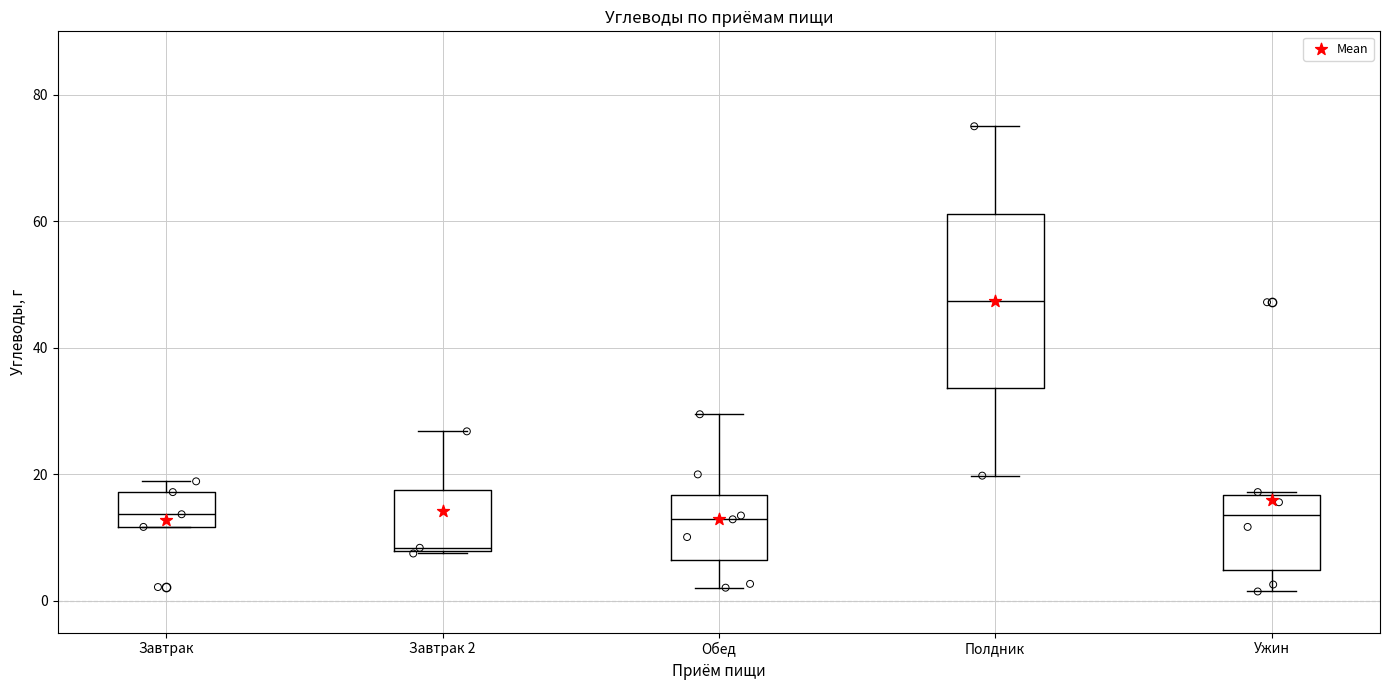

Reading left to right, transcribe this box plot: for each box, give where its median line is, the range the box spans, and where its two whiskers end, as read against the y-axis. The values are not printed on the chart, so give them approximately, as read against the axis.

Завтрак: median 14, box 12 to 18, whiskers 12 to 18 (just above the box's upper edge)
Завтрак 2: median 8, box 8 to 18, whiskers 8 to 26
Обед: median 12, box 6 to 16, whiskers 2 to 30
Полдник: median 48, box 34 to 62, whiskers 20 to 76
Ужин: median 14, box 4 to 16, whiskers 2 to 18